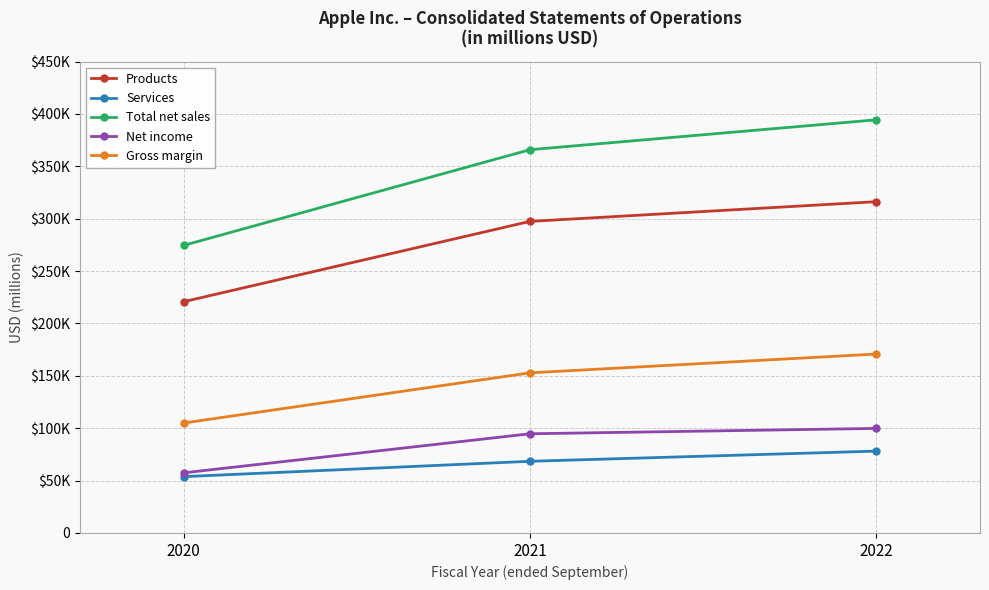

What is the minimum value for Products?

220747